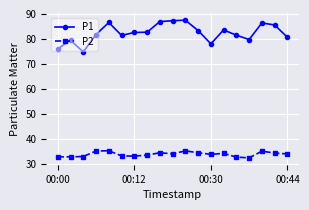

What is the sum of all P1 values?

1565.8